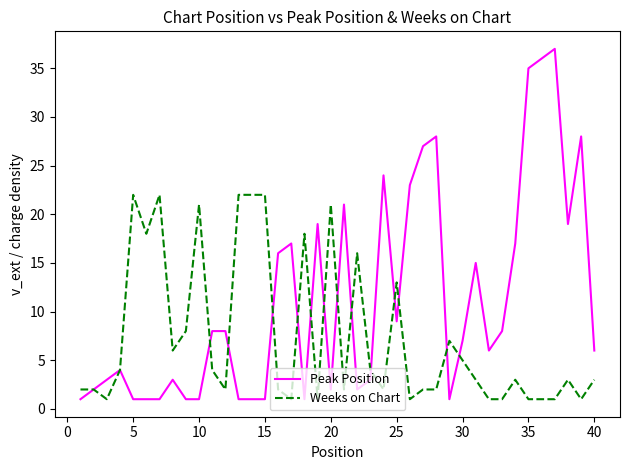

Which series has the largest total across all categories?

Peak Position